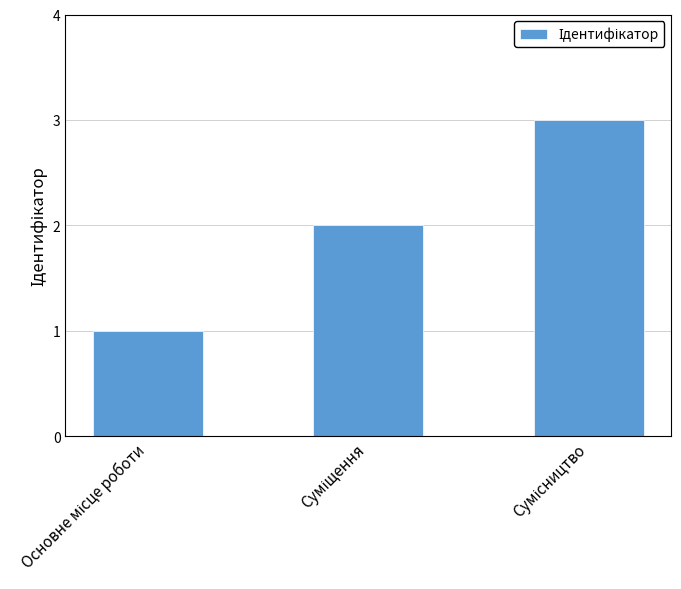

What is the sum of all values?

6